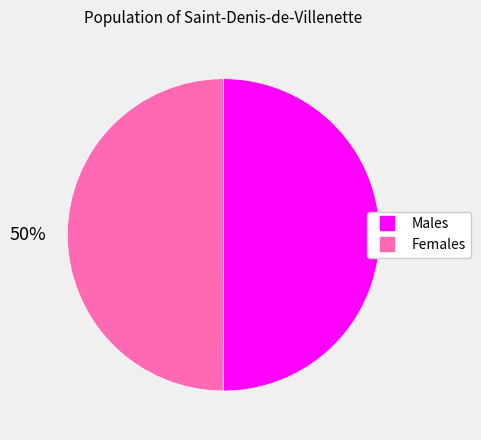

To the nearest percent, what is the average slice percentage?

50%